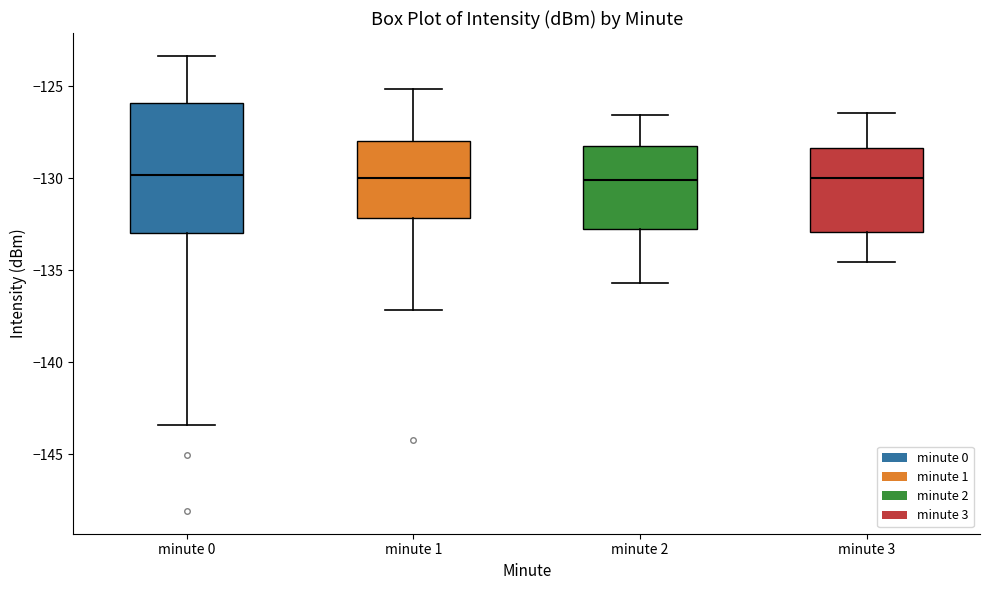

Reading left to right, transcribe this box plot: for each box, give where its median line is, the range the box spans, and where its two whiskers end, as read against the y-axis. The values are not printed on the chart, so give them approximately, as read against the axis.

minute 0: median -130.0, box -133.0 to -126.0, whiskers -143.5 to -123.5
minute 1: median -130.0, box -132.0 to -128.0, whiskers -137.0 to -125.0
minute 2: median -130.0, box -133.0 to -128.0, whiskers -135.5 to -126.5
minute 3: median -130.0, box -133.0 to -128.5, whiskers -134.5 to -126.5